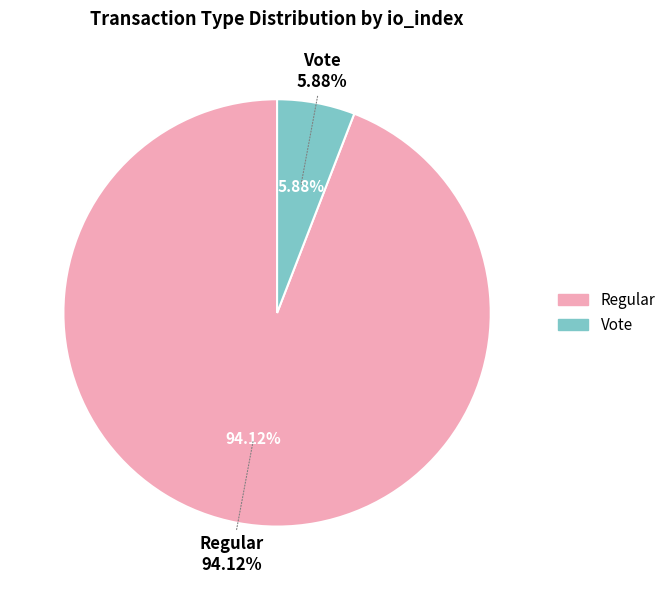

The Regular slice represents 99% of the pie. True or false?

False